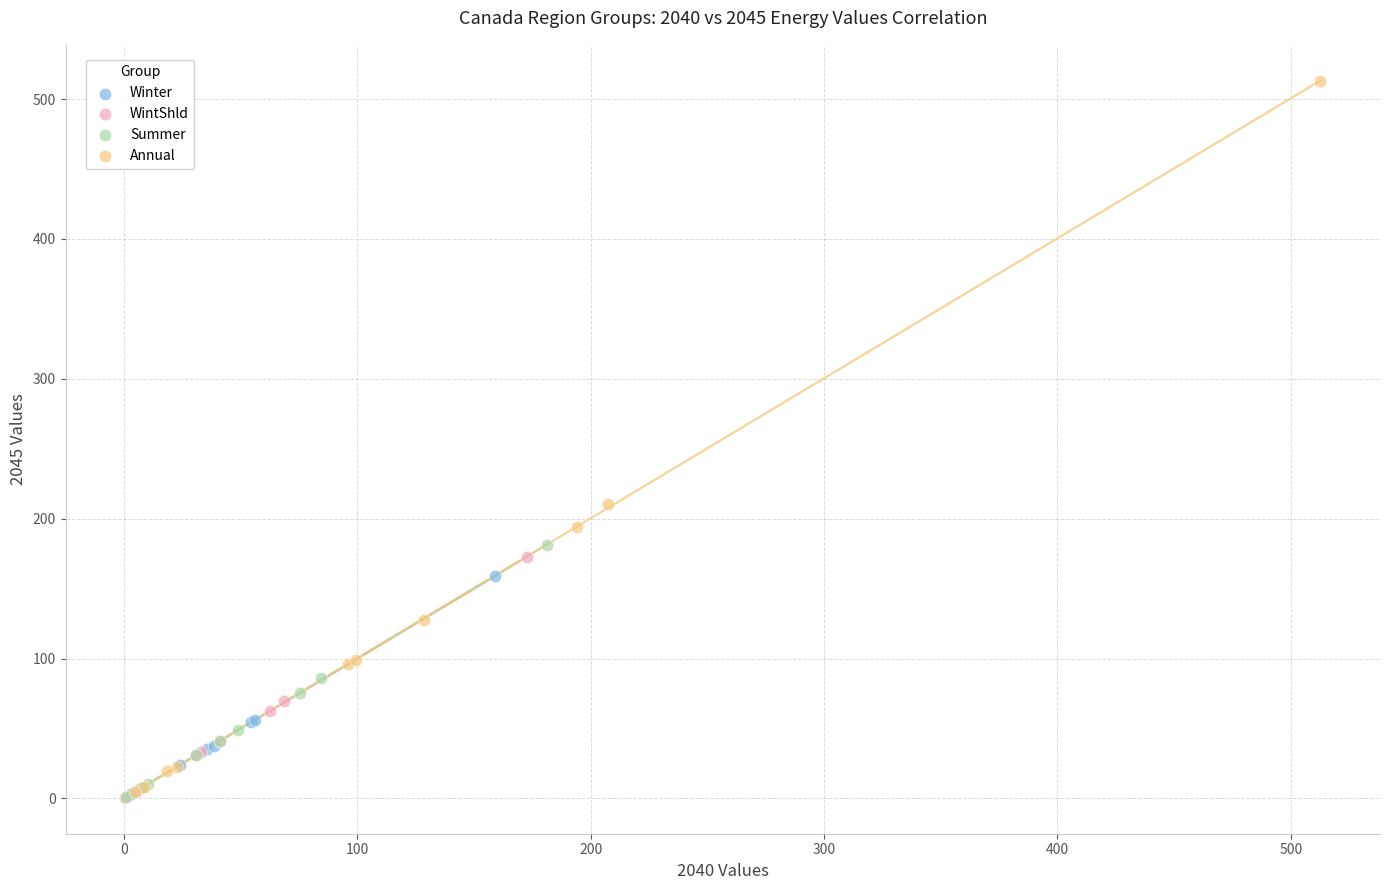

What are all the series names shown in the legend?

Winter, WintShld, Summer, Annual